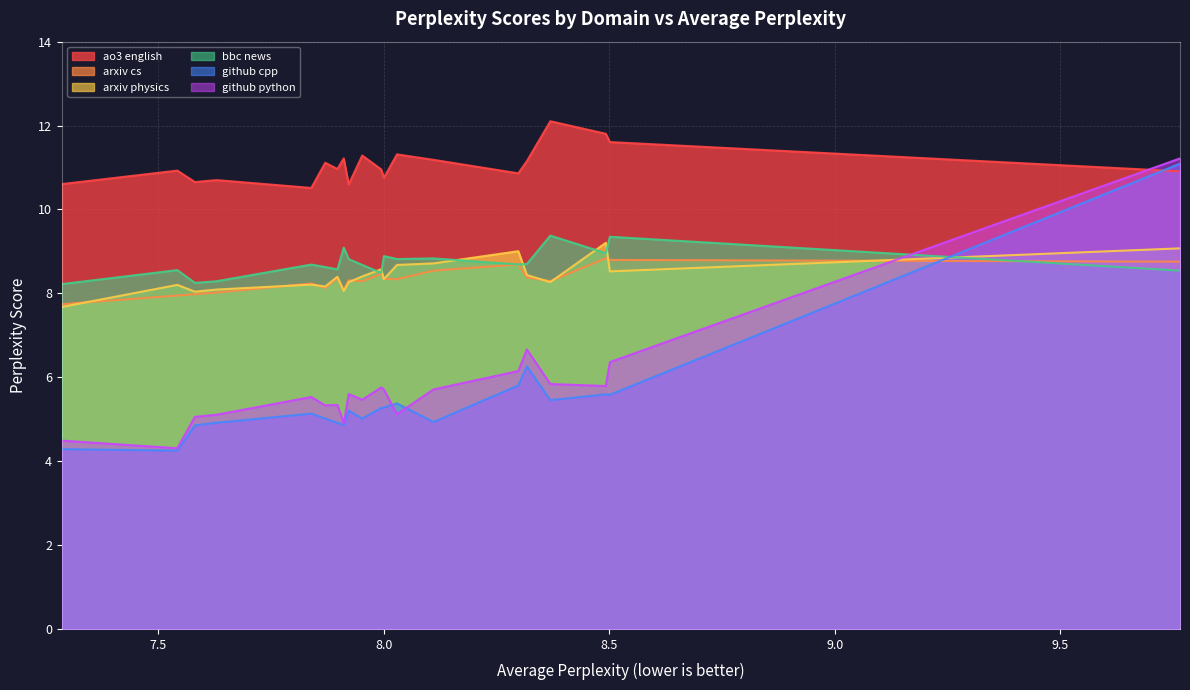

What is the total value across all series at neo_7b?

49.3